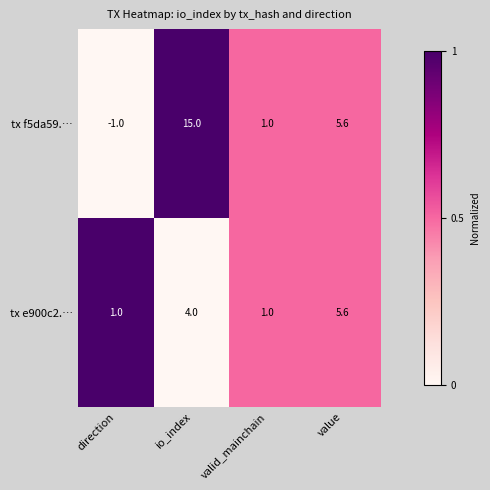

Reading left to right, transcribe all the data shown in this chart.

tx f5da59.…: direction=-1.0	io_index=15.0	valid_mainchain=1.0	value=5.6
tx e900c2.…: direction=1.0	io_index=4.0	valid_mainchain=1.0	value=5.6